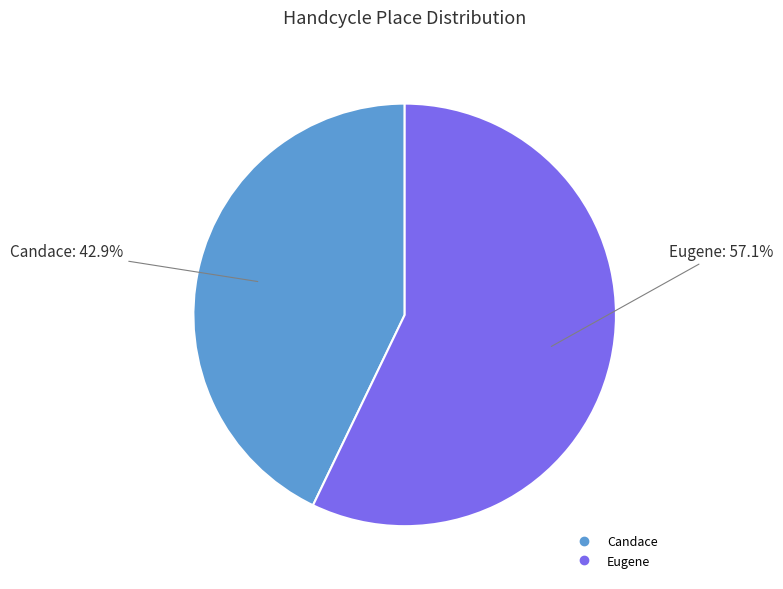

Is there any slice that represents more than half of the pie?

Yes